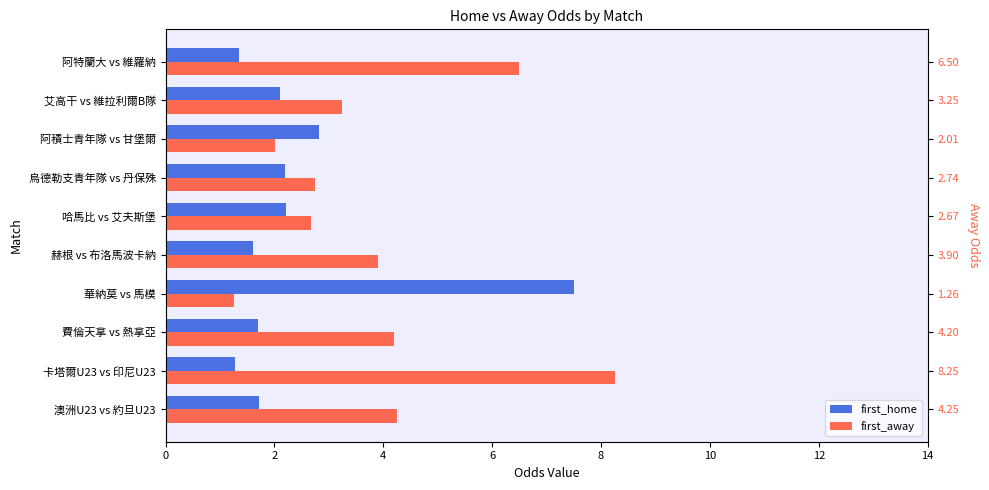

What is the difference between the highest and lowest values at 阿特蘭大 vs 維羅納?

5.2